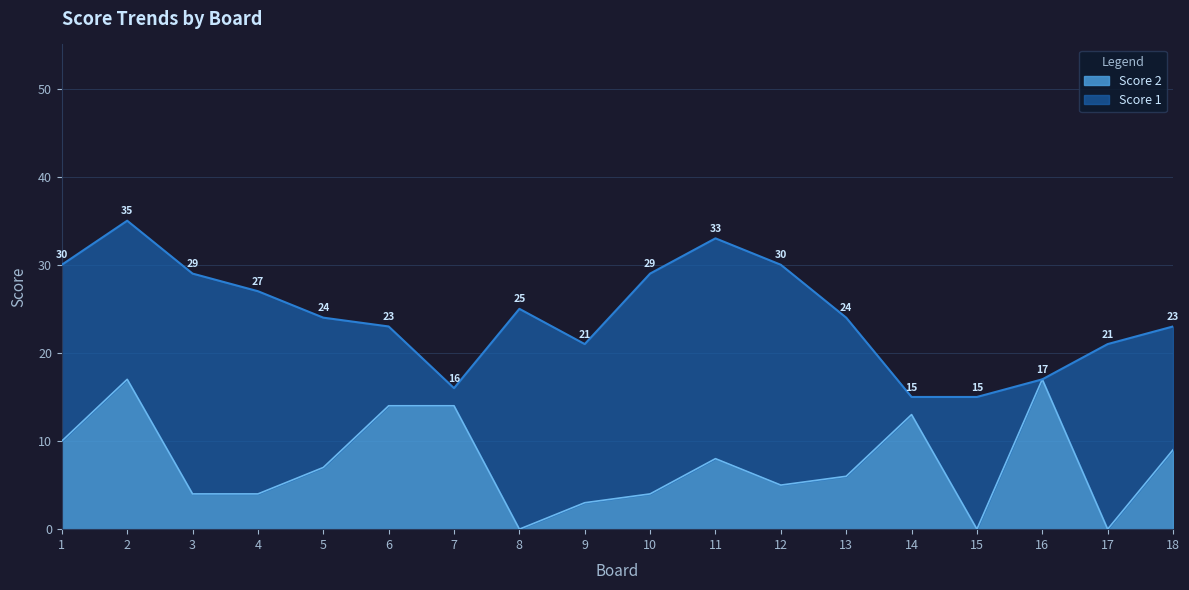

Reading left to right, what are all the values shown in this chart?

1=10	2=17	3=4	4=4	5=7	6=14	7=14	8=0	9=3	10=4	11=8	12=5	13=6	14=13	15=0	16=17	17=0	18=9